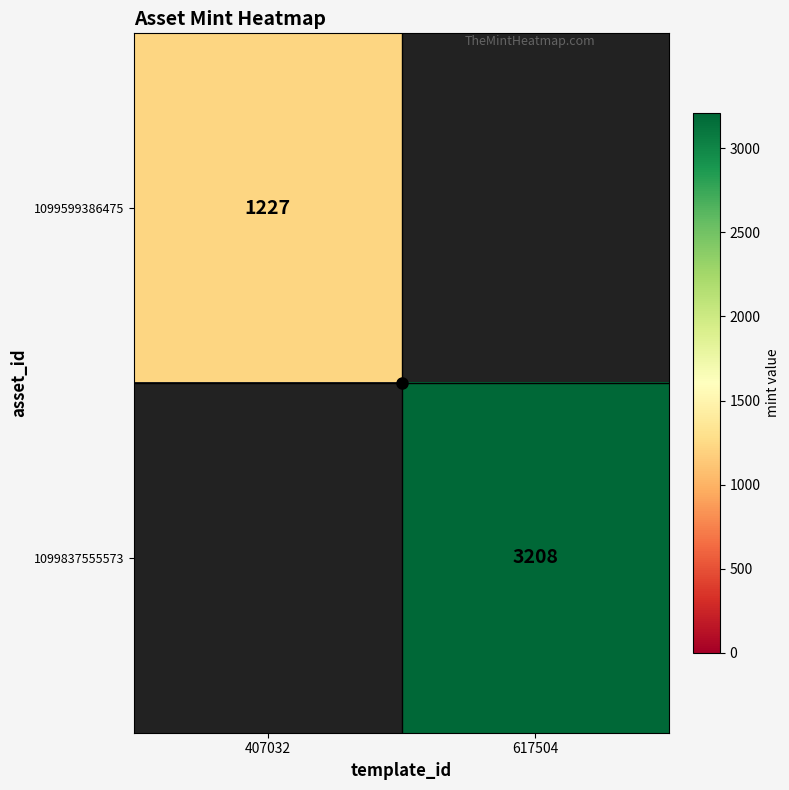

True or false: 1099599386475 has a value of 2033 at 407032.

False